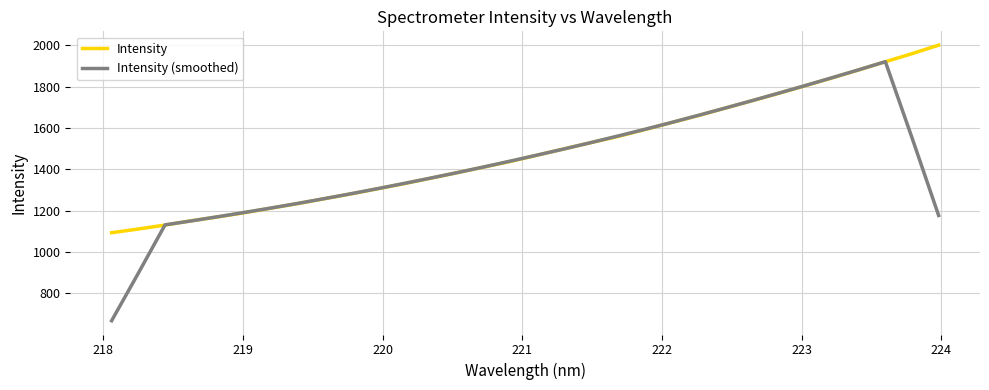

What is the greatest value displayed?

2001.6